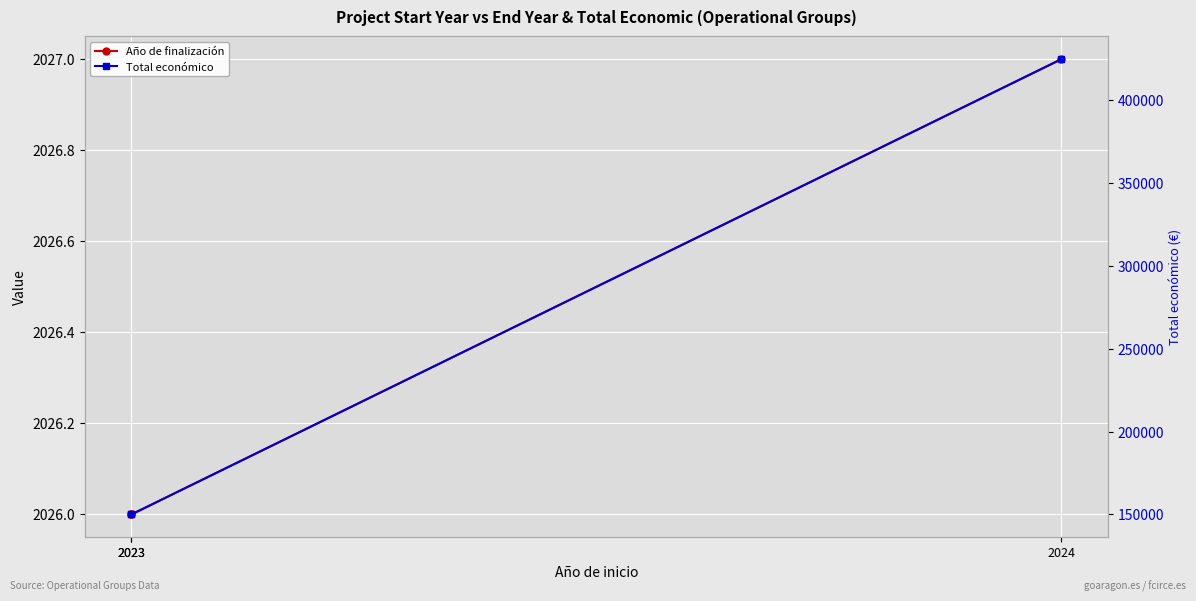

What is the difference between the highest and lowest values at 2024?

422693